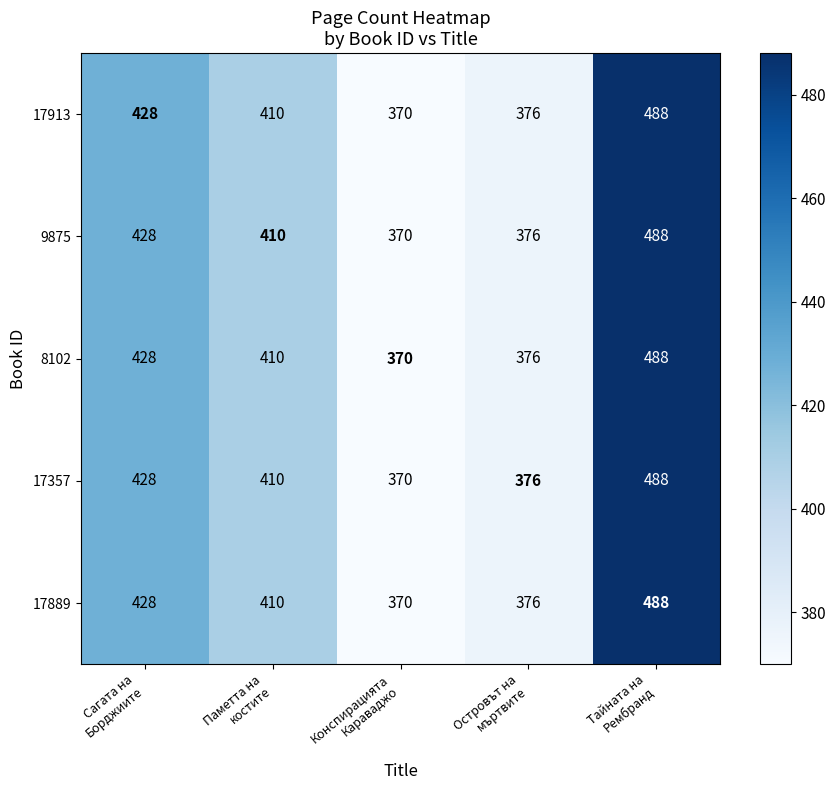

What is the difference between the maximum and second lowest values in the 8102 series?

112